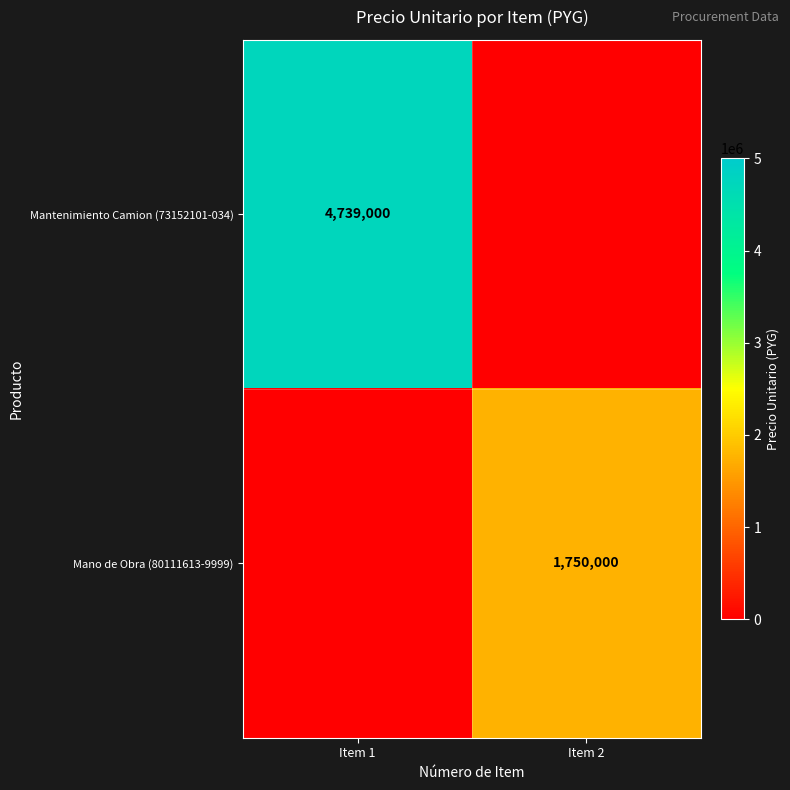

Which label corresponds to the smallest value in the chart?

Item 2